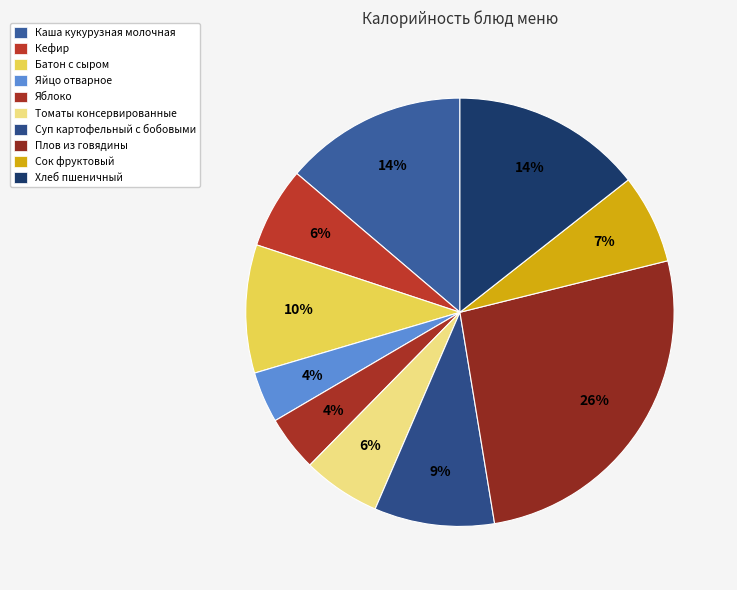

Which category has the smallest portion of the pie?

Яйцо отварное